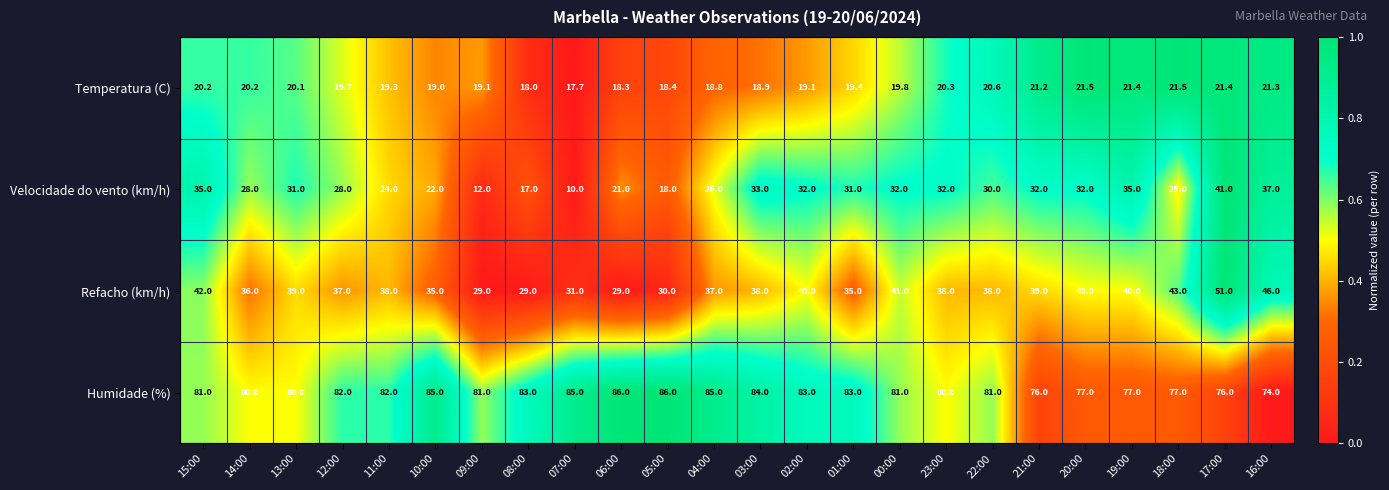

What is the difference between the maximum and minimum values in the Velocidade do vento (km/h) series?

31.0